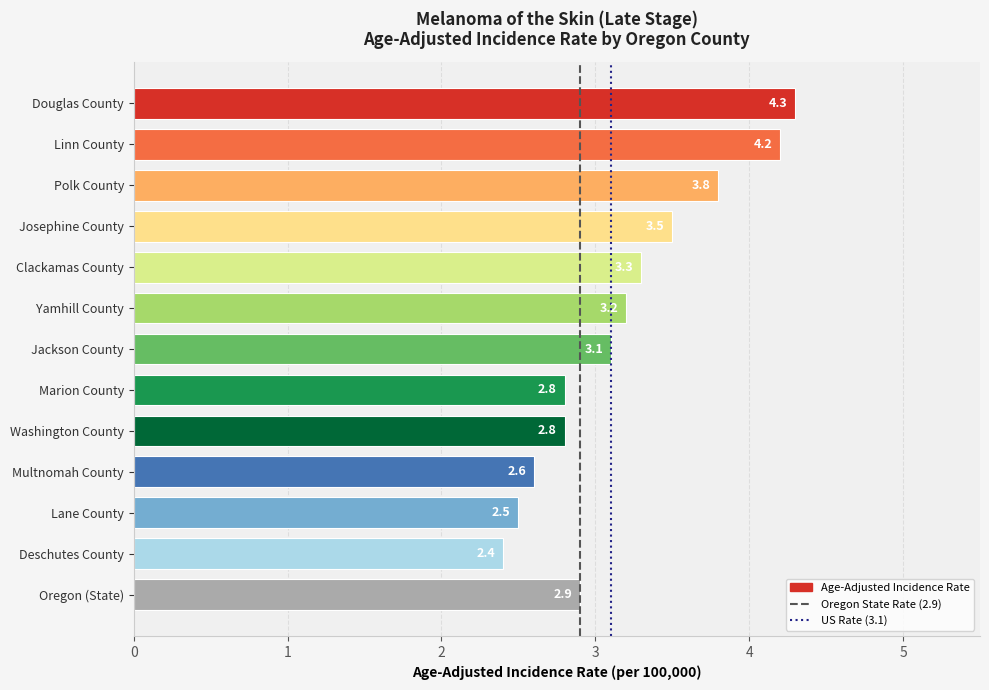

Does the chart contain stacked bars?

No